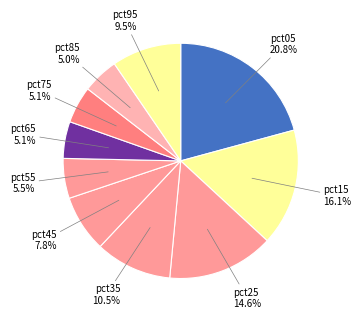

Which category has the biggest portion of the pie?

pct05